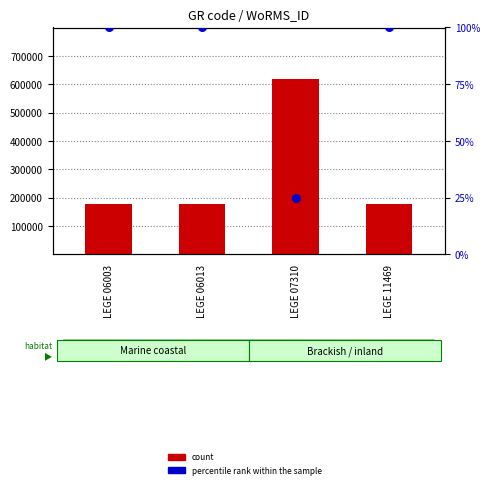

At how many categories does at least one series exceed 17403?

4